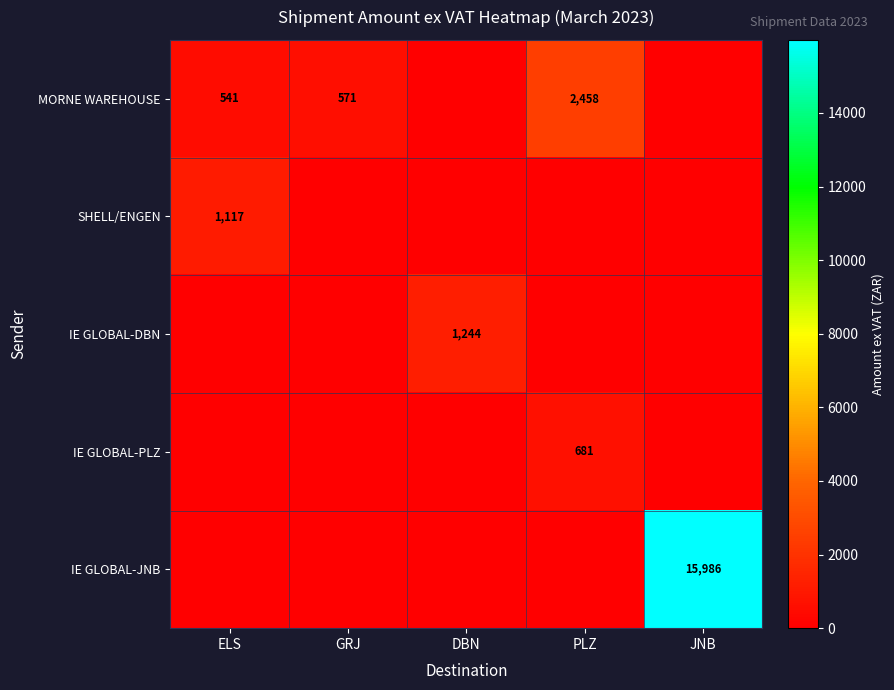

At which category does the chart reach its peak across all series?

JNB